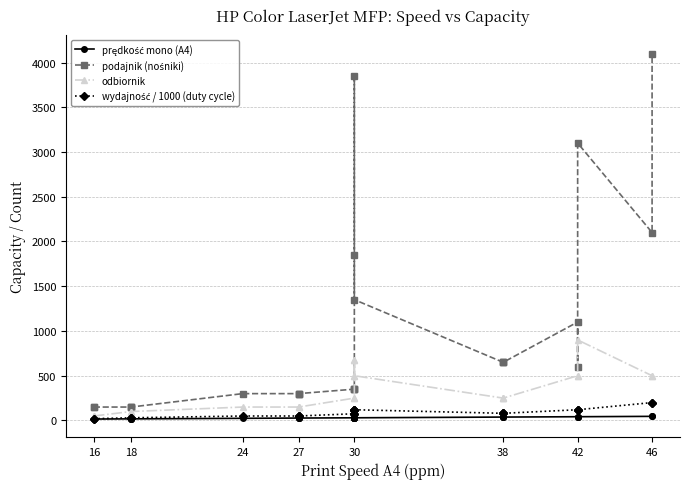

What is the difference between the maximum and second lowest values in the wydajność / 1000 (duty cycle) series?

180